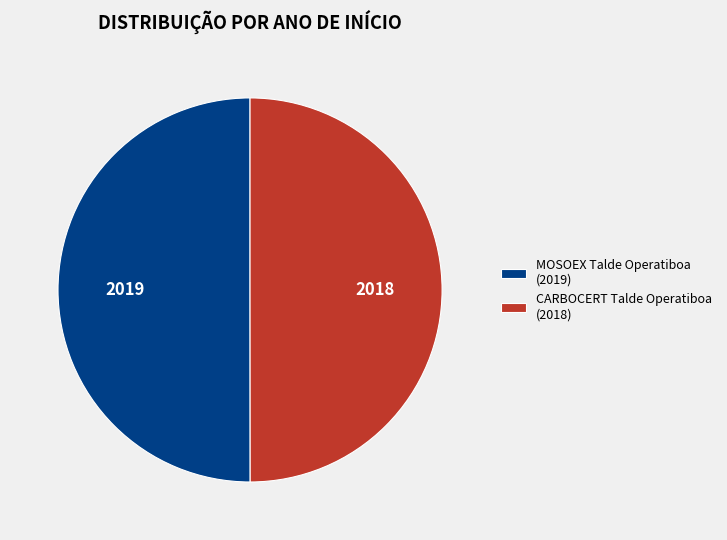

True or false: MOSOEX Talde Operatiboa (2019) accounts for 50% of the total.

True